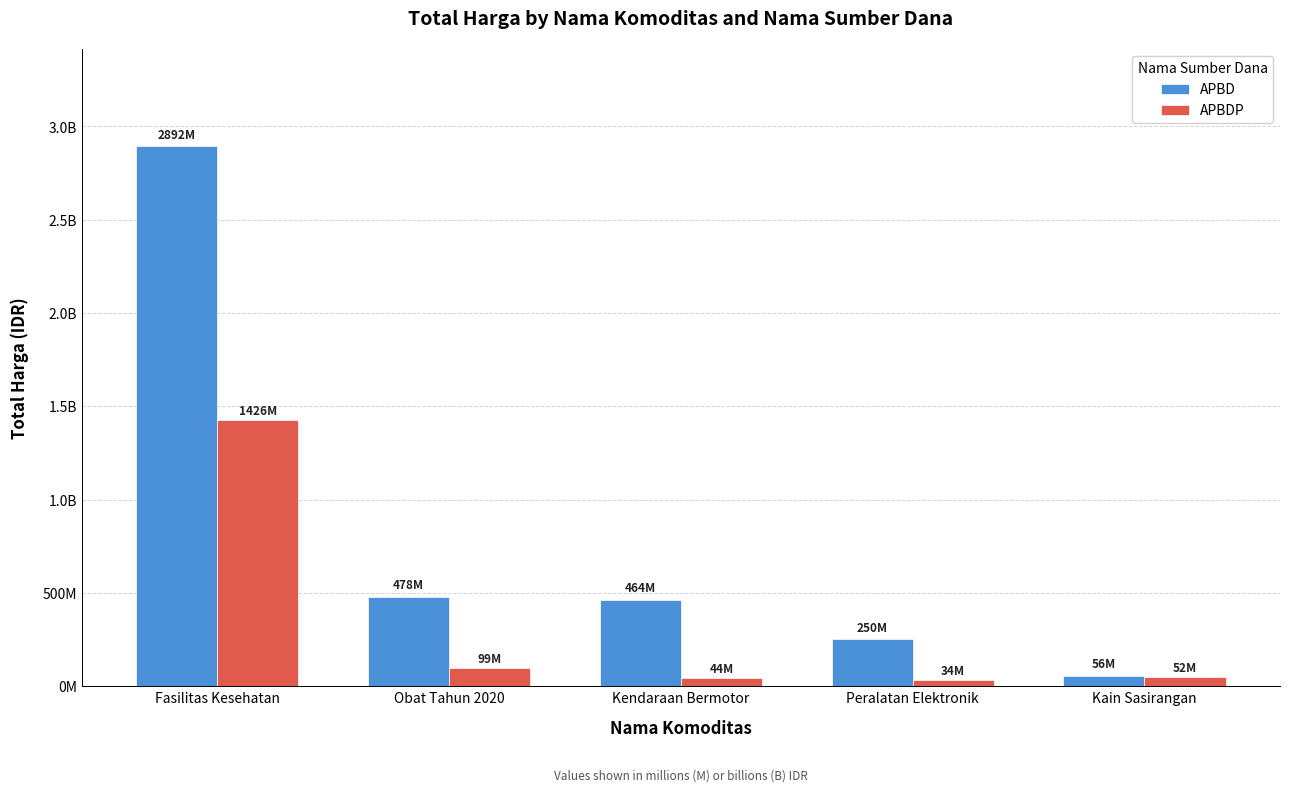

Are the bars horizontal?

No